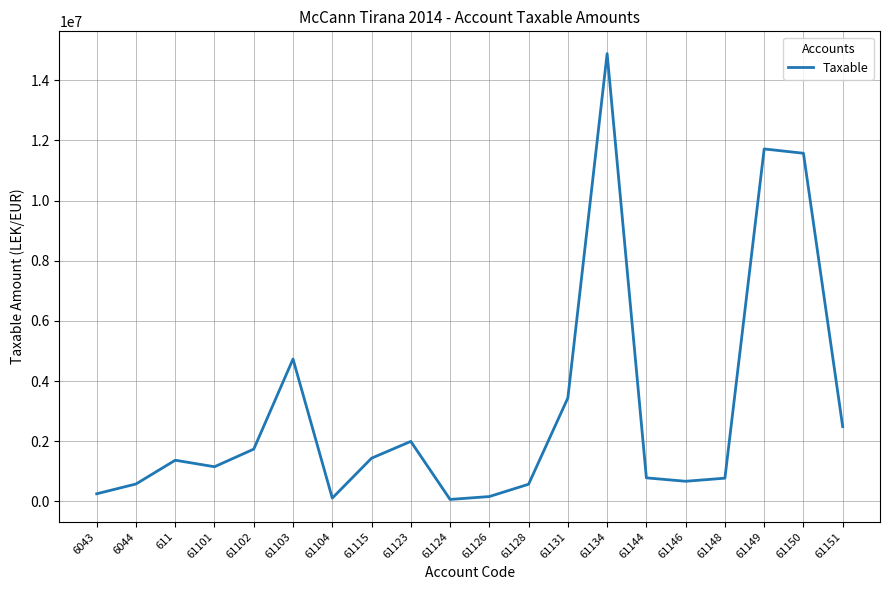

Which has a higher value, 61101 or 611?

611